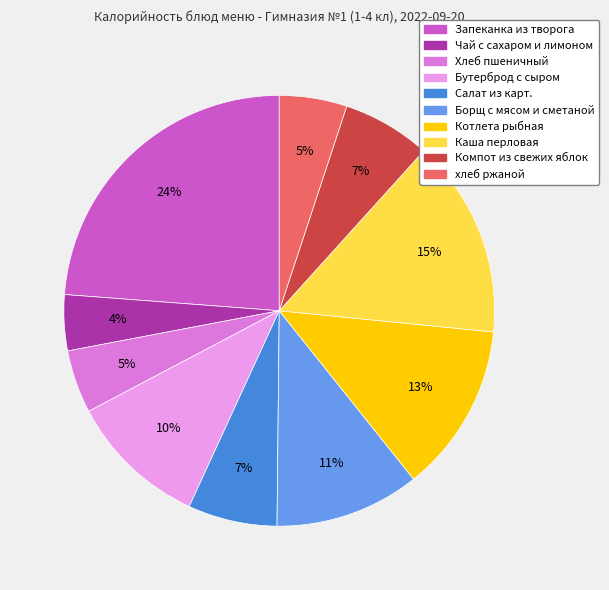

The Чай с сахаром и лимоном slice represents 4% of the pie. True or false?

True